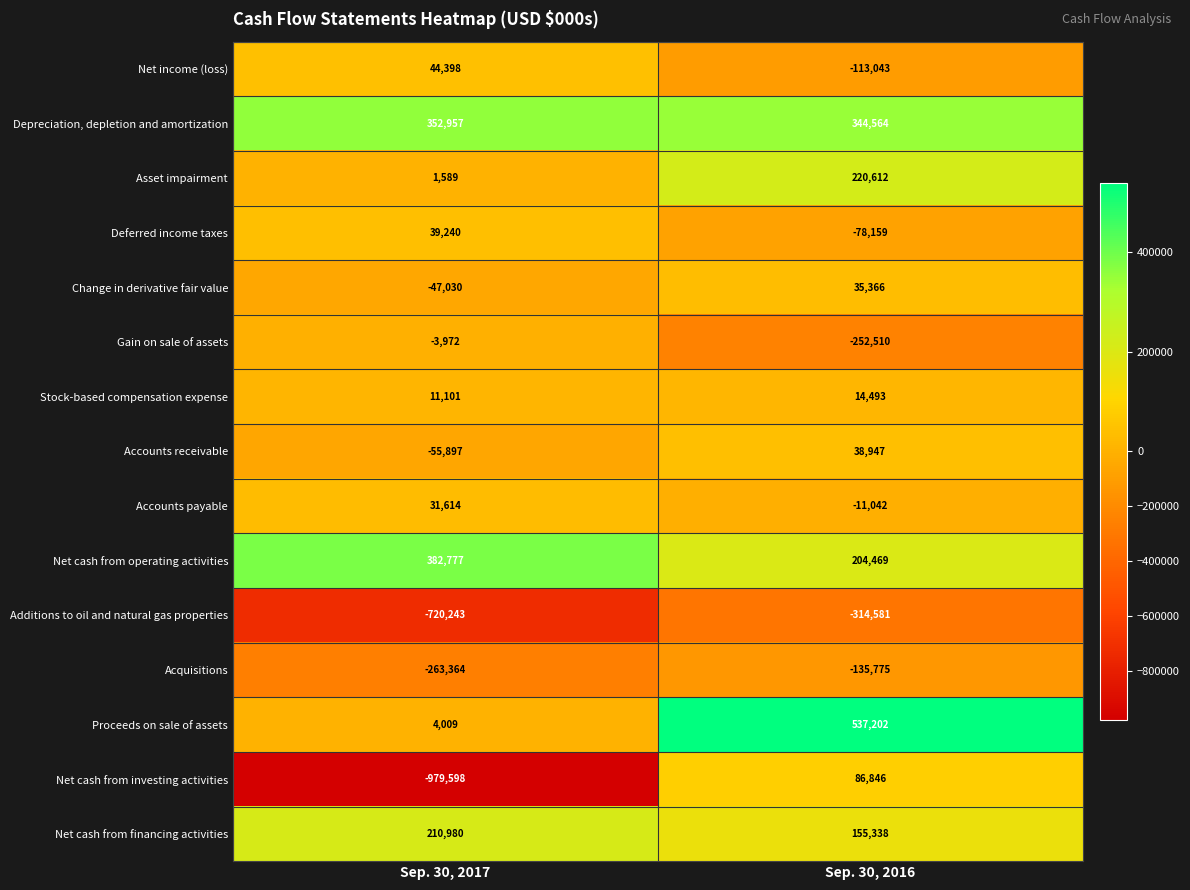

Is it true that Depreciation, depletion and amortization equals 515109 at Sep. 30, 2016?

False